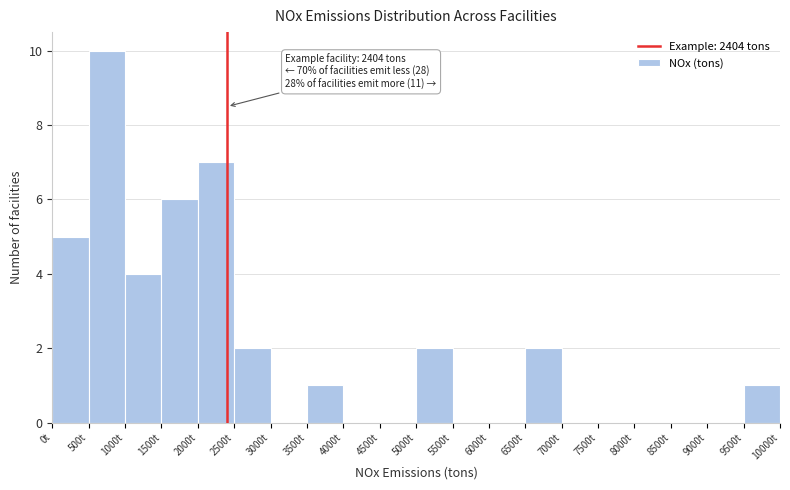

Which range on the x-axis has the tallest bar?

500 to 1000